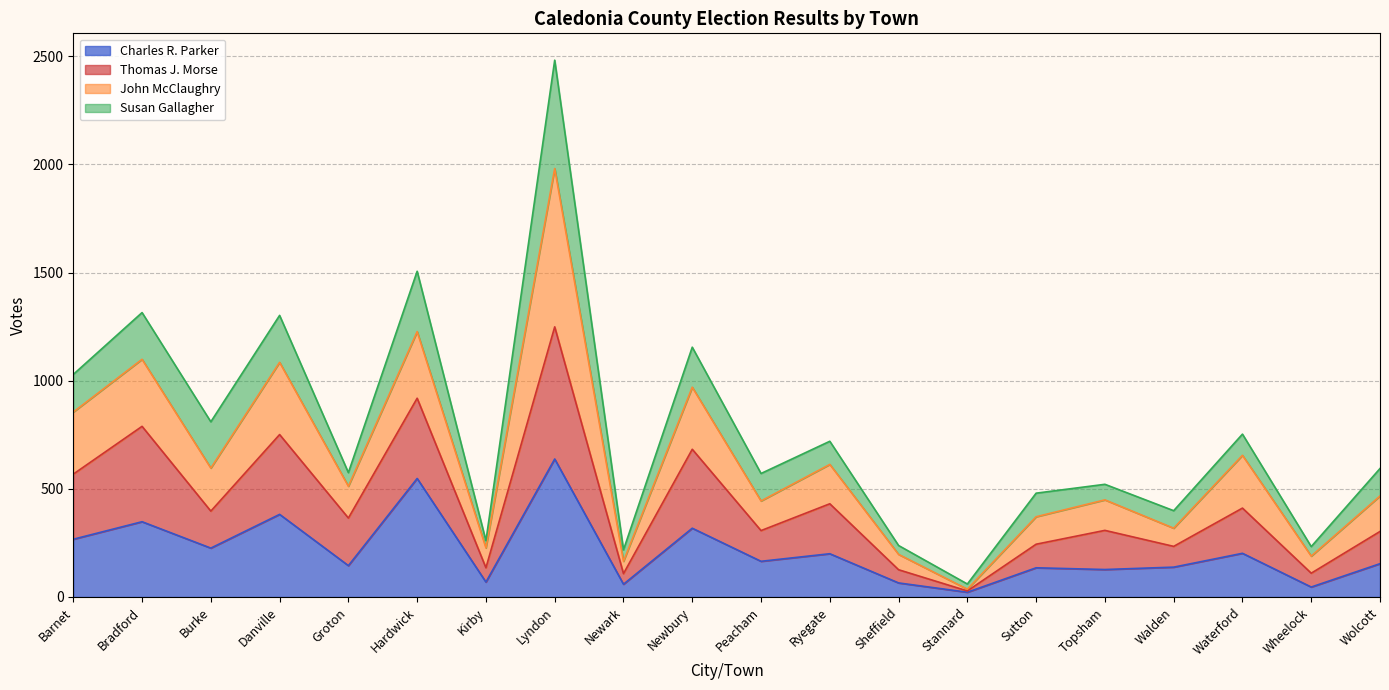

At which category is the sum across all series the highest?

Lyndon